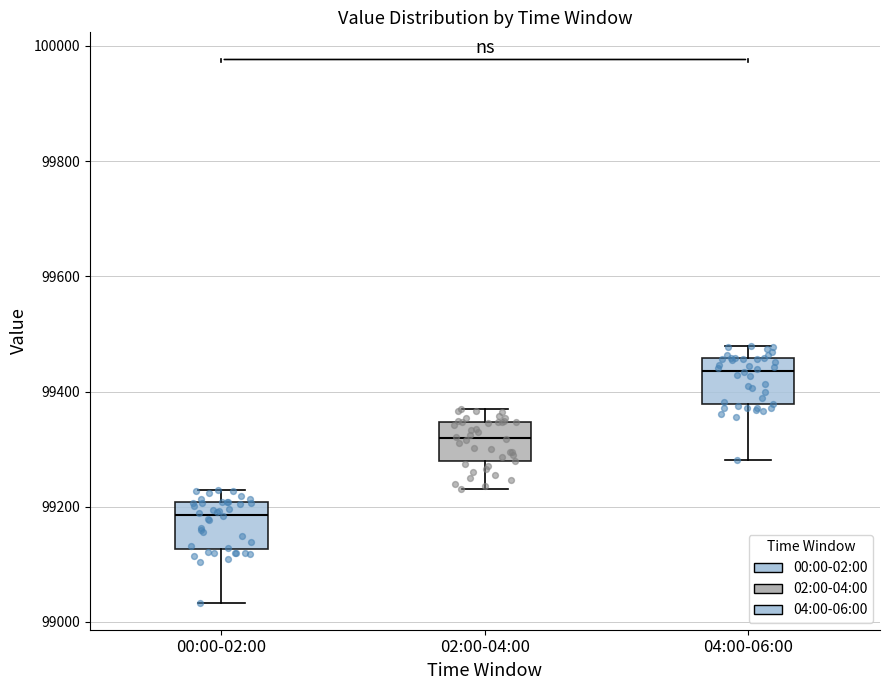

Reading left to right, transcribe this box plot: for each box, give where its median line is, the range the box spans, and where its two whiskers end, as read against the y-axis. The values are not printed on the chart, so give them approximately, as read against the axis.

00:00-02:00: median 99180, box 99120 to 99200, whiskers 99040 to 99220
02:00-04:00: median 99320, box 99280 to 99340, whiskers 99240 to 99360
04:00-06:00: median 99440, box 99380 to 99460, whiskers 99280 to 99480